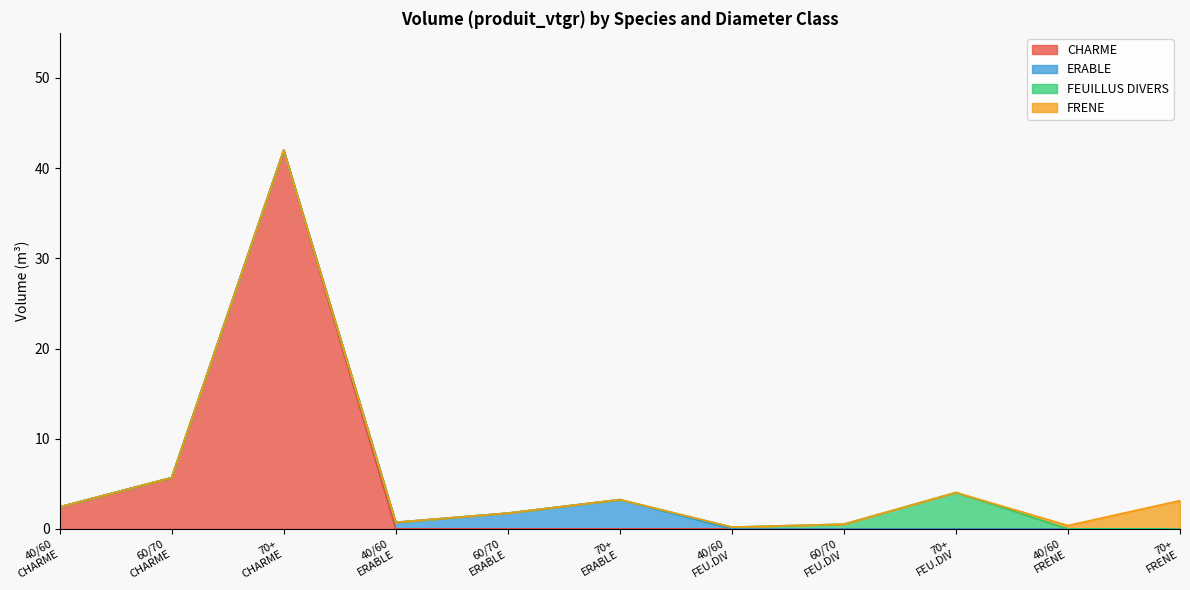

What are all the series names shown in the legend?

CHARME, ERABLE, FEUILLUS DIVERS, FRENE